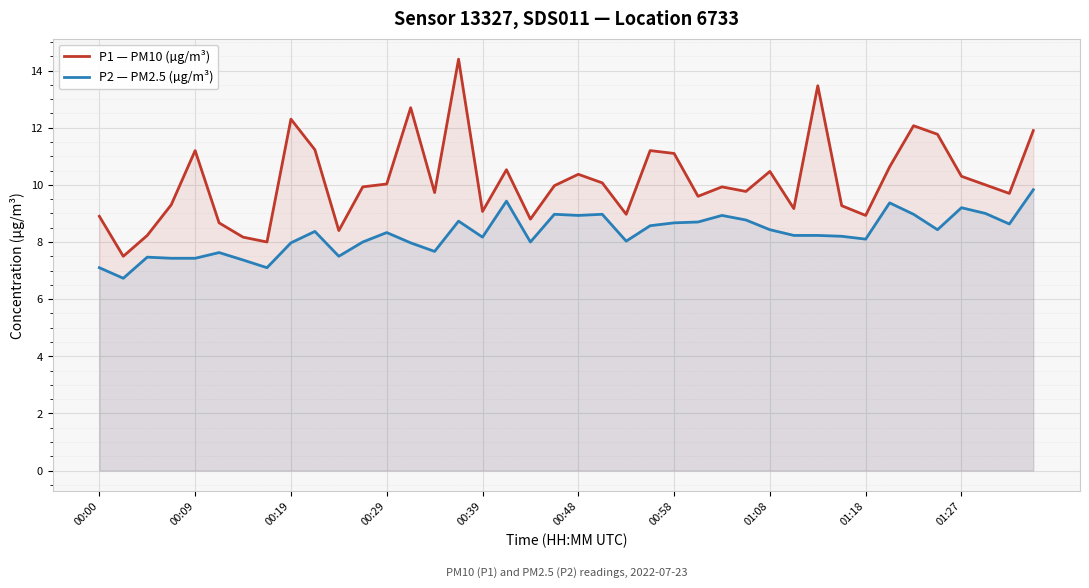

True or false: P2 — PM2.5 (µg/m³) and P1 — PM10 (µg/m³) intersect in this chart.

False